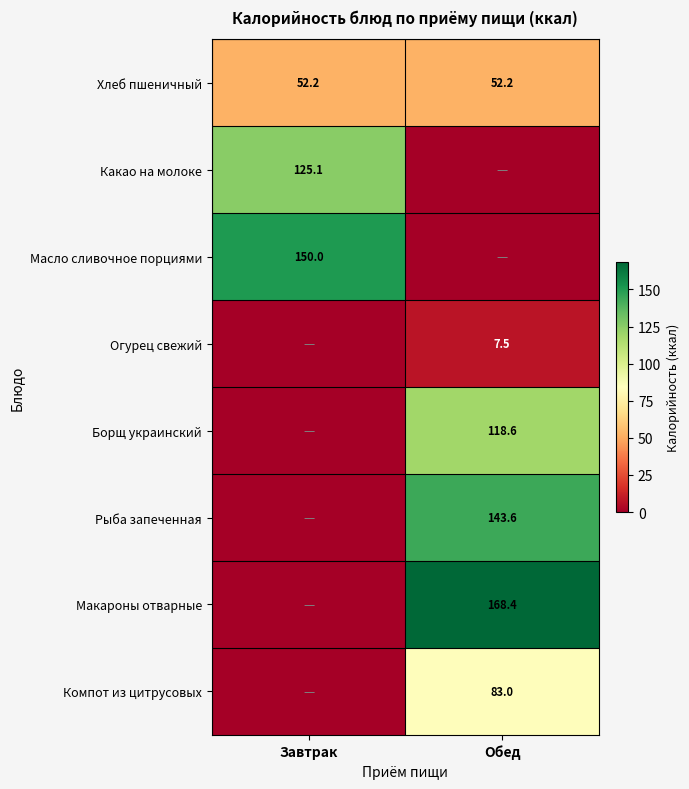

What is the sum of the Хлеб пшеничный values at Обед and Завтрак?

104.4